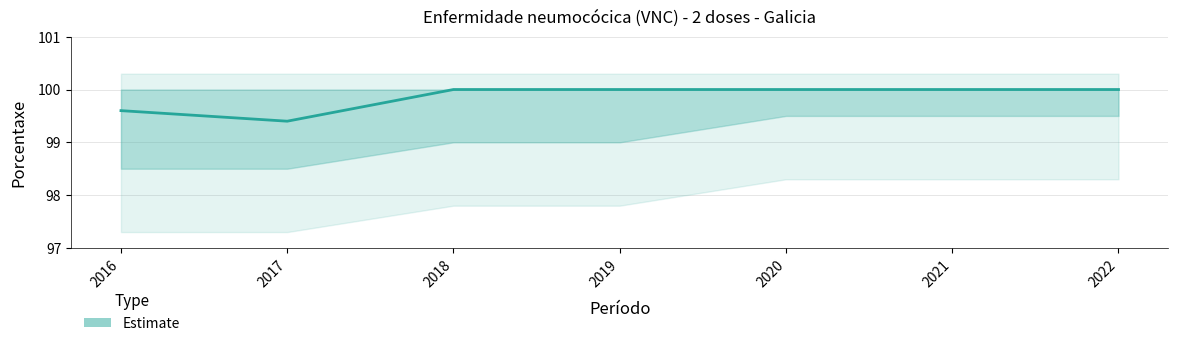

Which category has the lowest value across all series?

2017